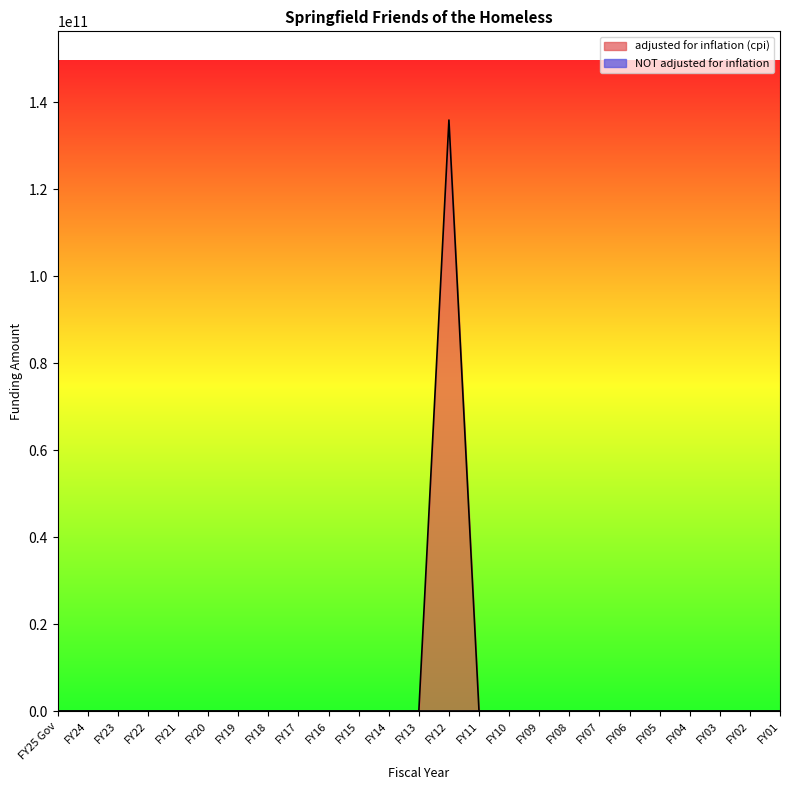

Which category has the lowest value across all series?

FY25 Gov